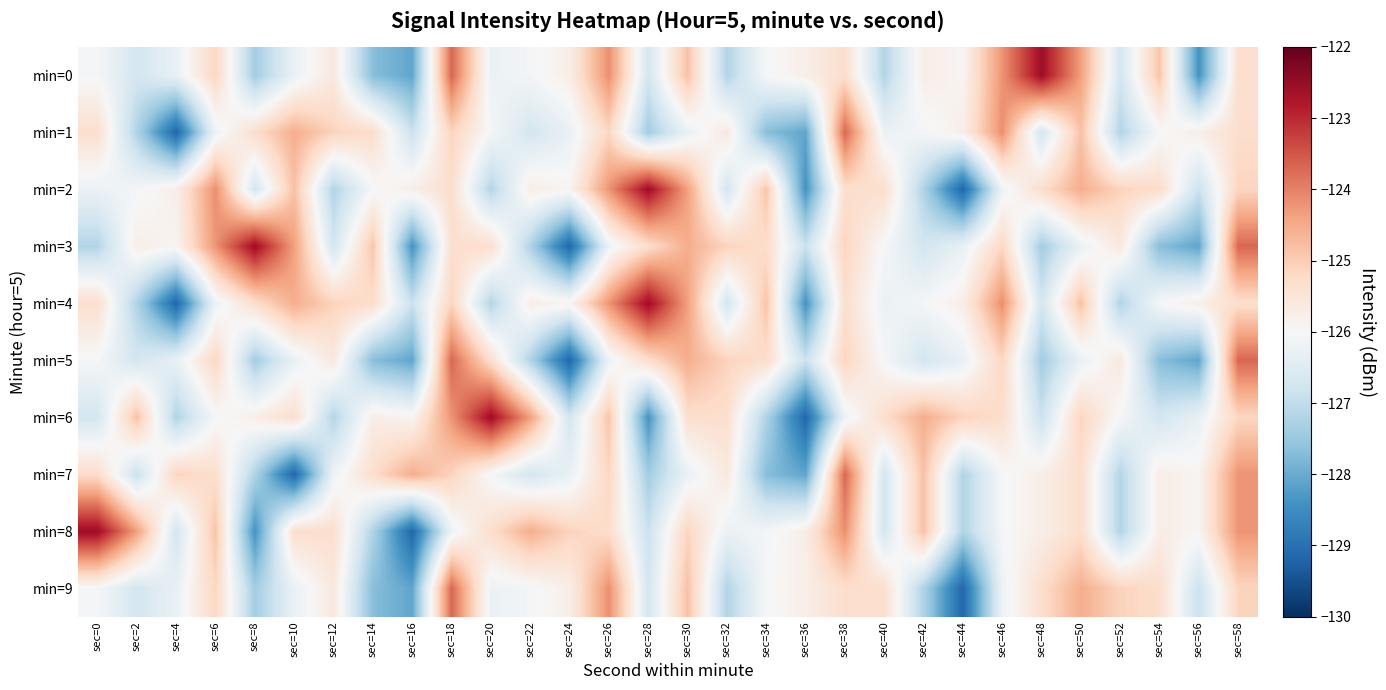

How many distinct data groups are displayed?

10